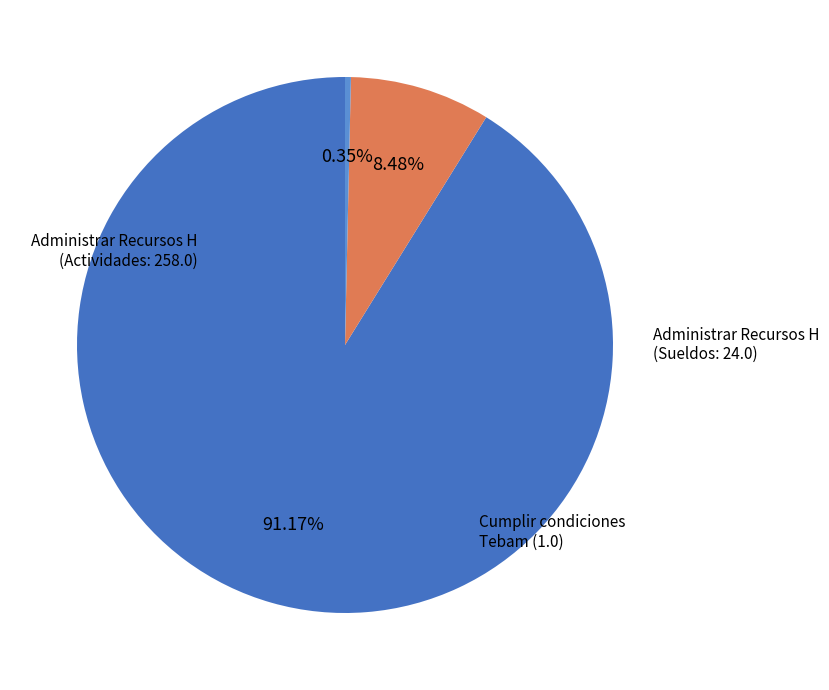

Which slice represents more than half of the pie?

Administrar Recursos H (Actividades)